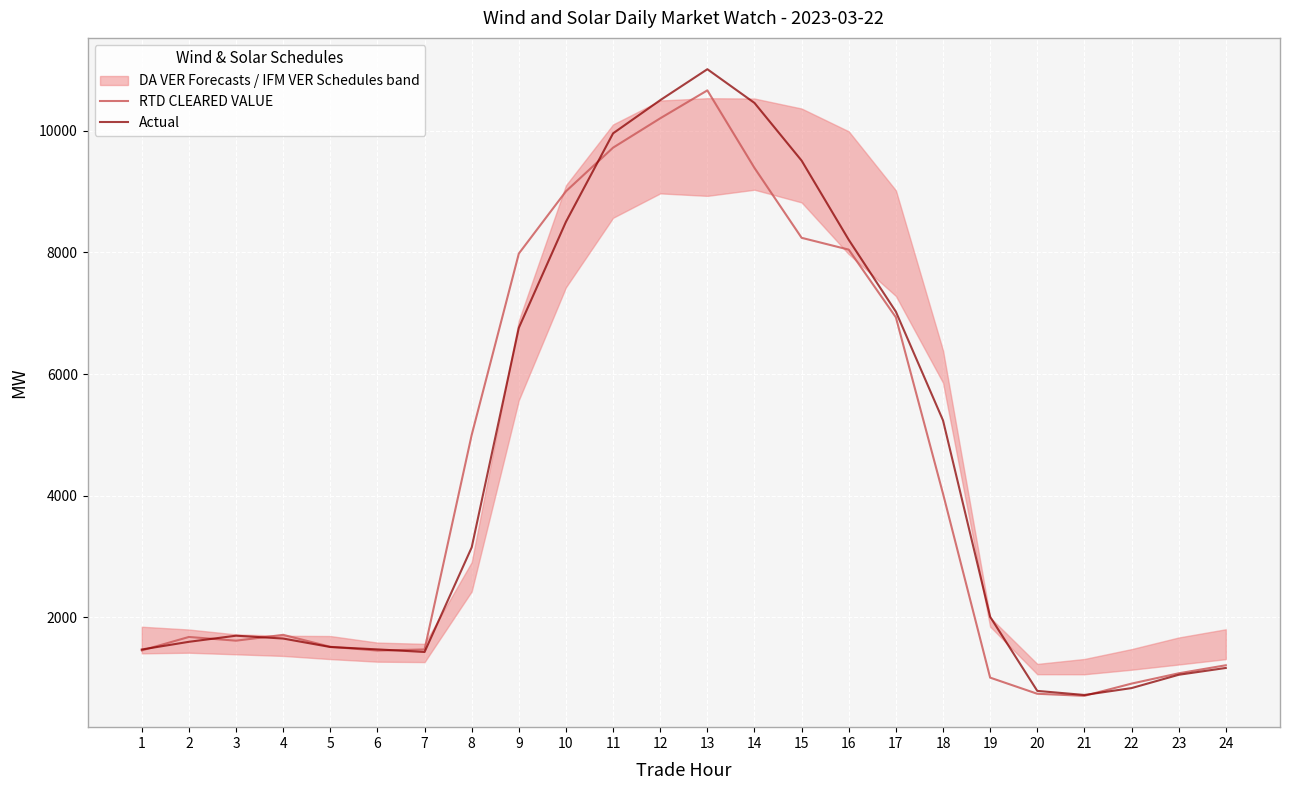

Where does the RTD CLEARED VALUE series first go above 1709?

4